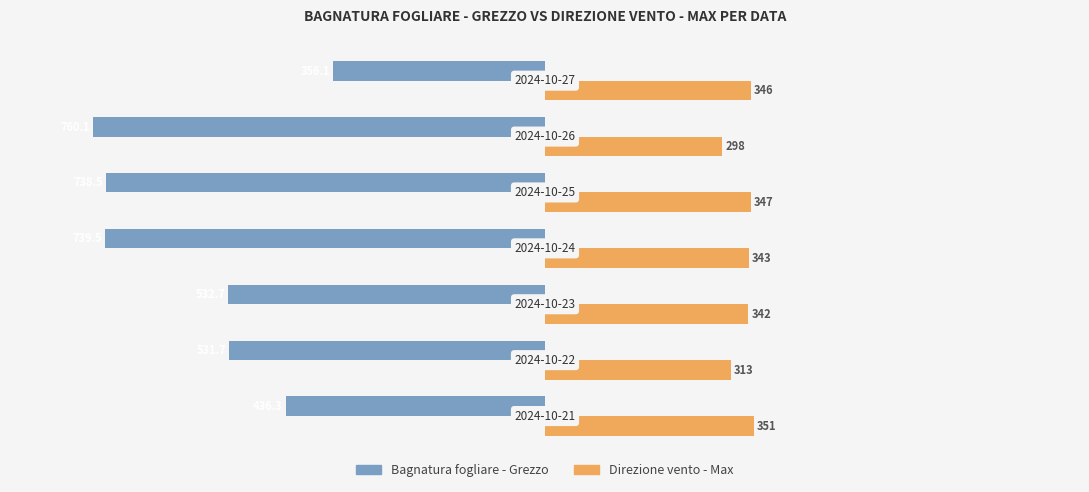

List the series in order of their overall mean, lowest first.

Bagnatura fogliare - Grezzo, Direzione vento - Max